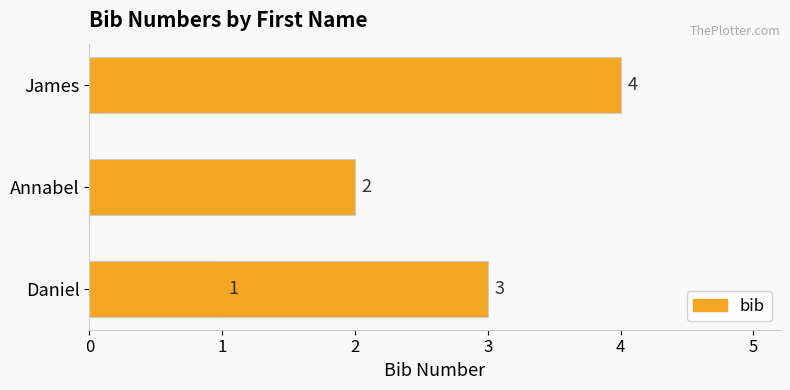

True or false: the data shows 1 at 0.

False